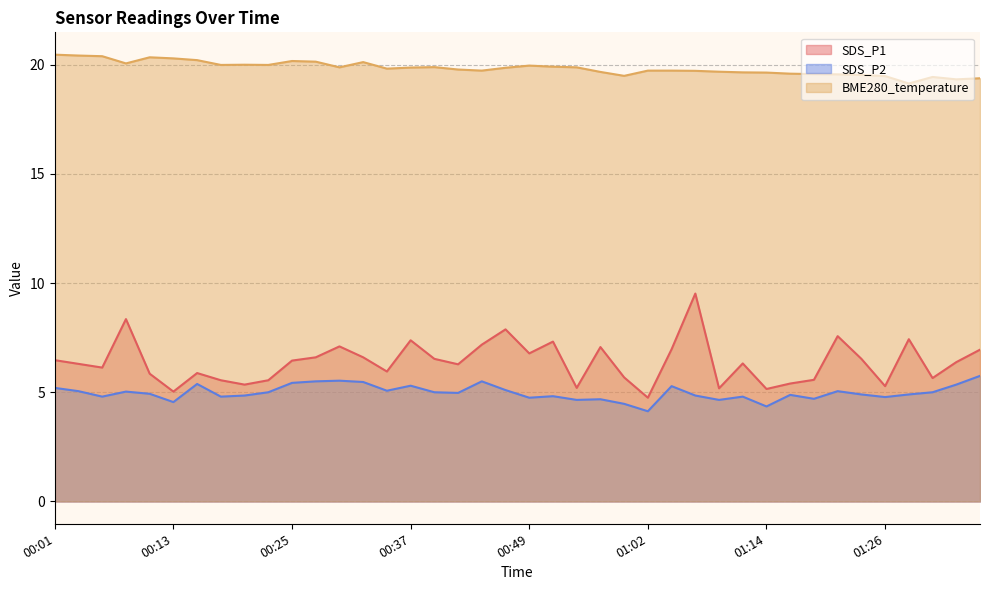

Is the value of BME280_temperature at 01:33 greater than the value of SDS_P1 at 00:49?

Yes